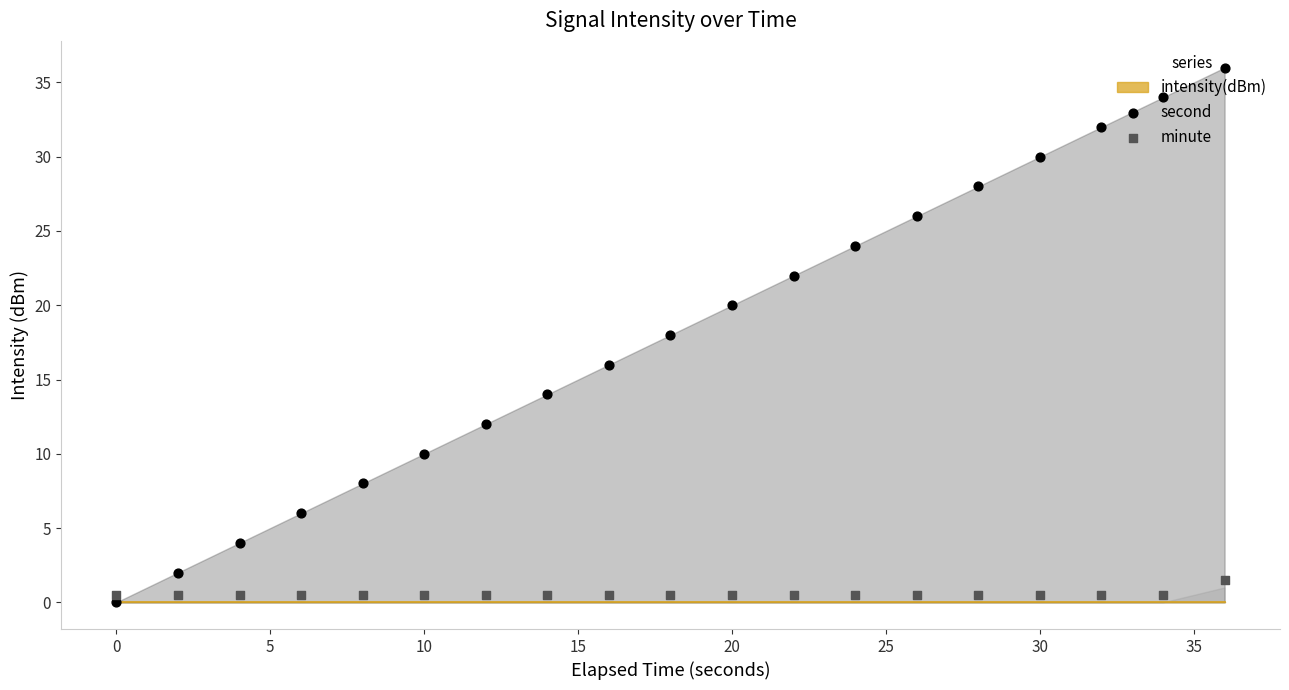

Which series has the largest Y range (max minus min)?

second